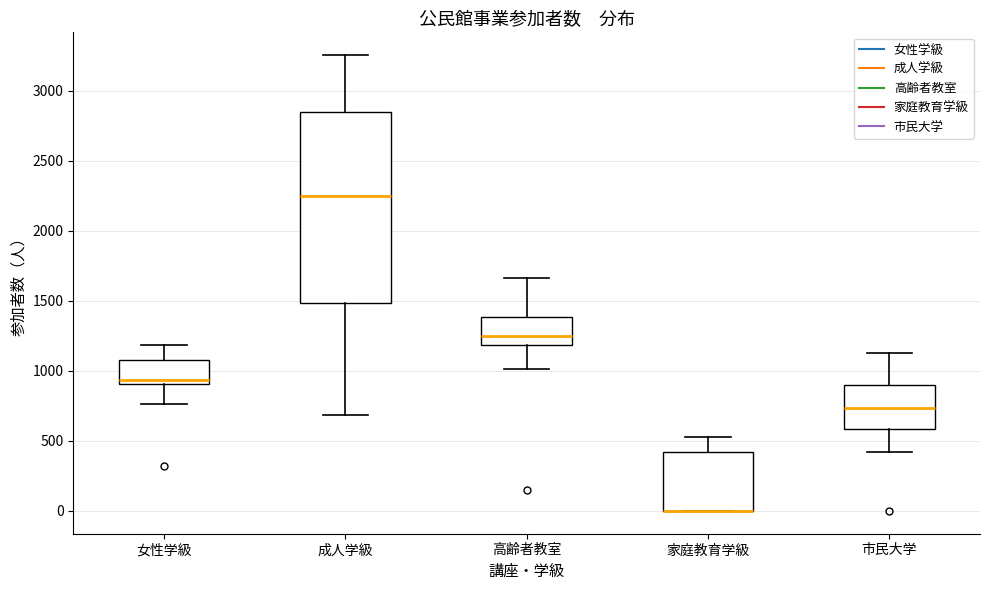

Where is the lower edge of the box for 成人学級 on the y-axis? The values are not printed on the chart, so give them approximately, as read against the axis.

1500